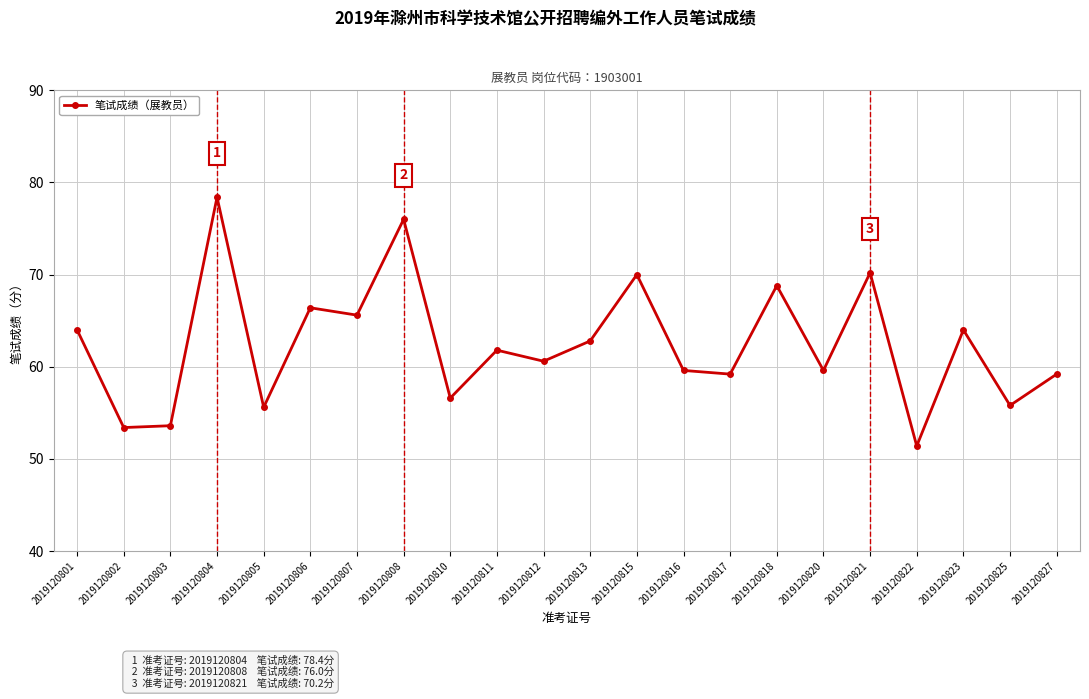

Is this an area chart (filled region under the line)?

No